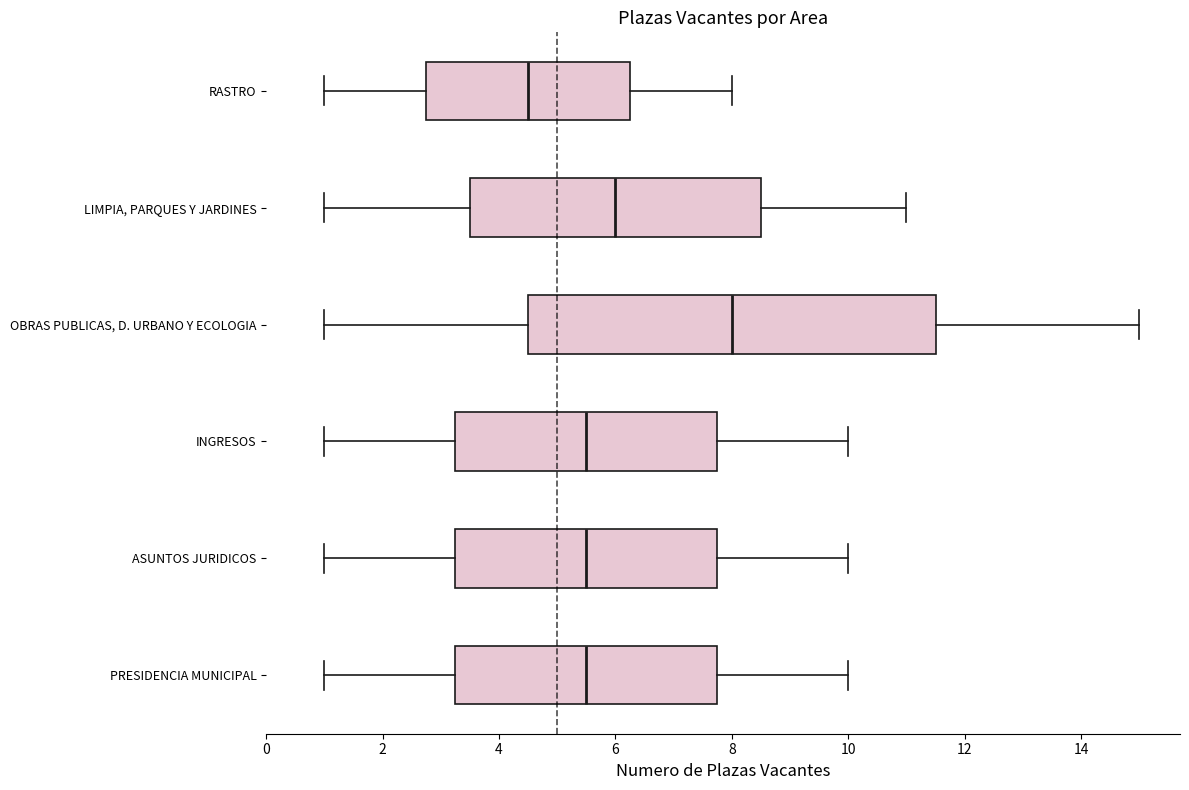

Comparing the boxes themselves (not the whiskers), which one is the widest?

OBRAS PUBLICAS, D. URBANO Y ECOLOGIA